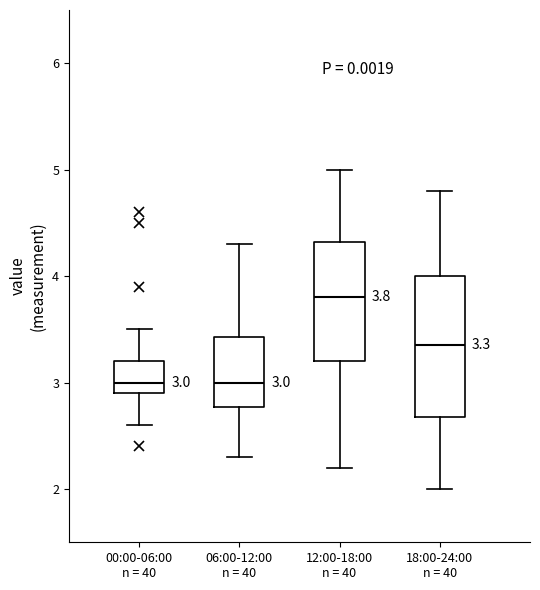

Comparing the boxes themselves (not the whiskers), which one is the tallest?

18:00-24:00 n = 40